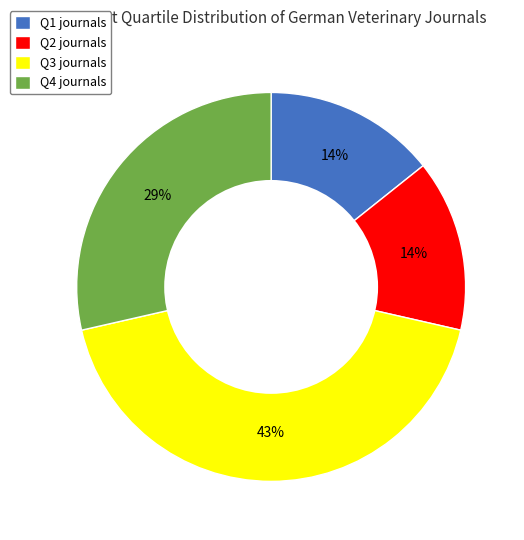

Count the number of slices in the pie.

4